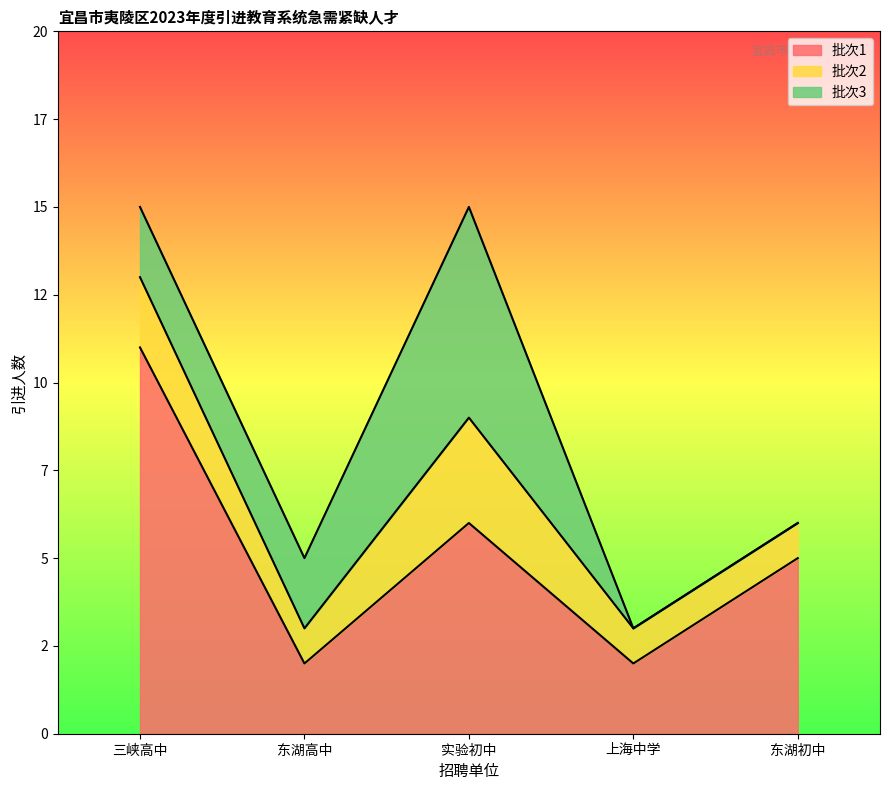

Rank the series at 上海中学 from lowest to highest value.

批次3, 批次2, 批次1